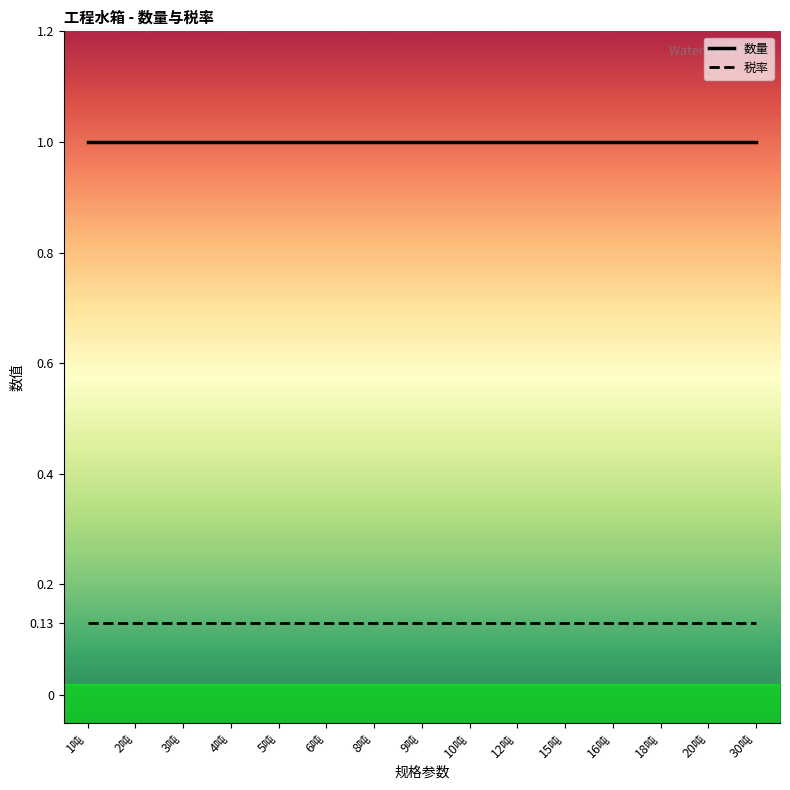

Does the chart have visible grid lines?

No